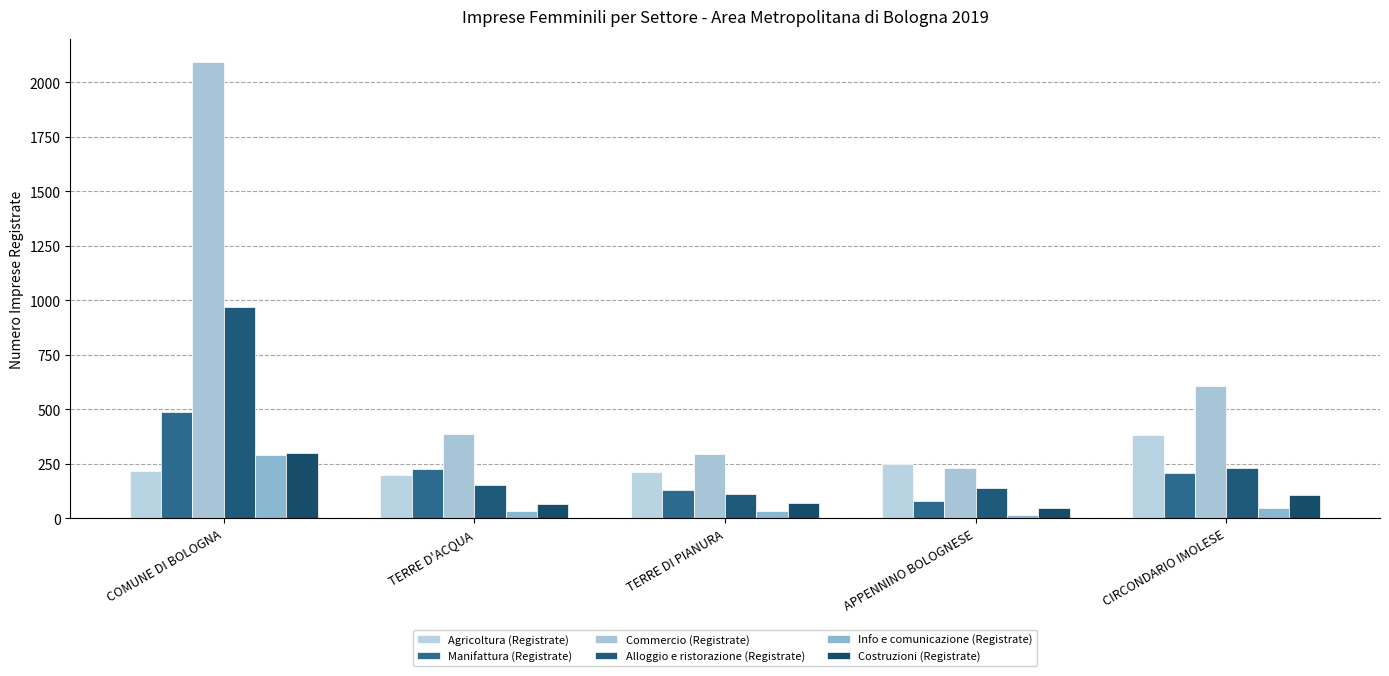

The Alloggio e ristorazione (Registrate) series shows 47 at TERRE D'ACQUA. True or false?

False